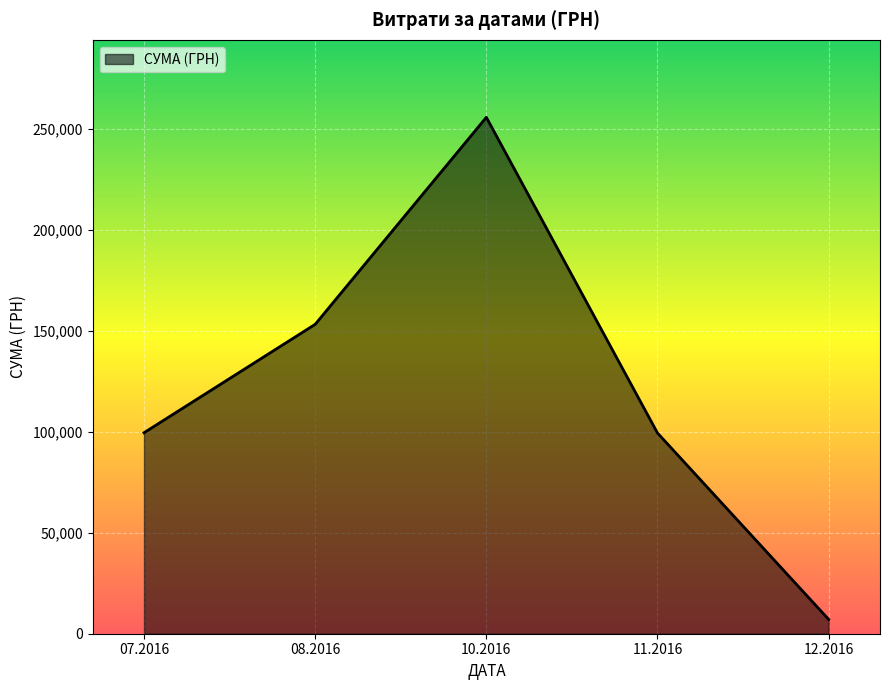

Approximately how many times larger is the value at 11.2016 compared to 12.2016?

14.0